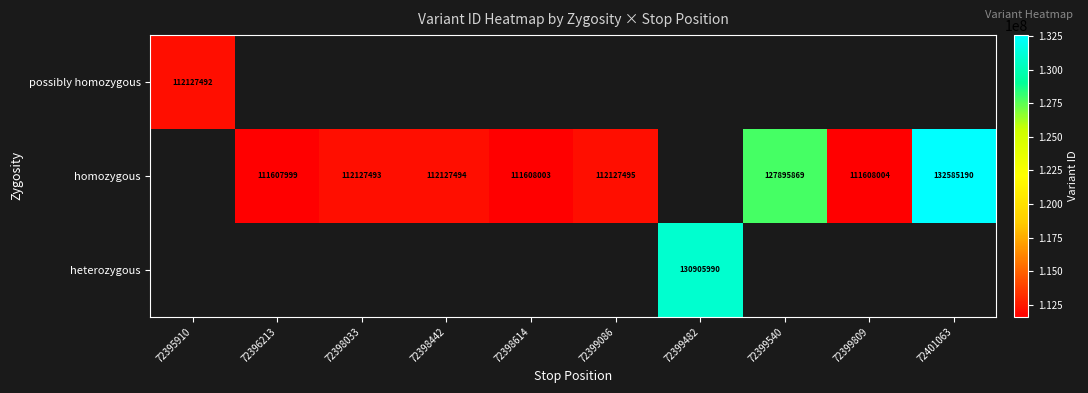

Which label corresponds to the largest value in the chart?

72401063